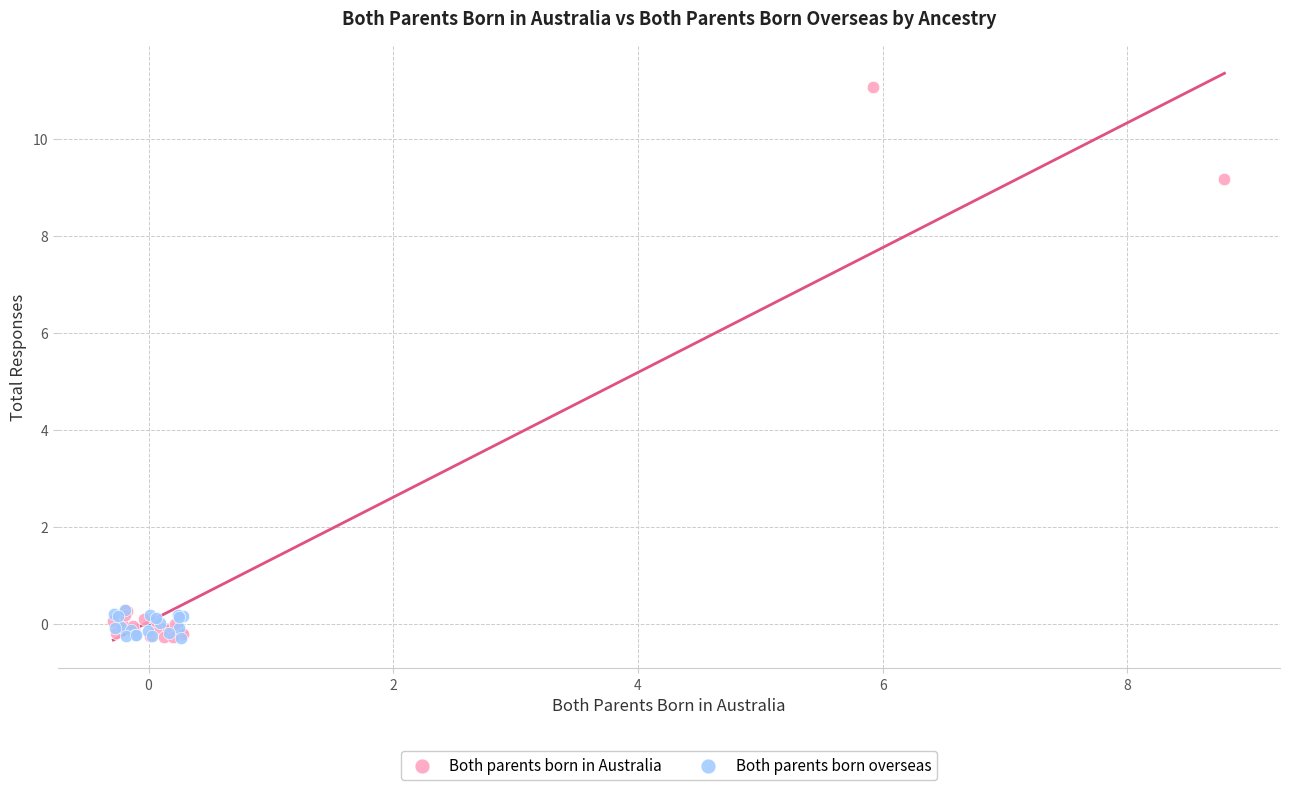

Which series reaches the maximum Y coordinate?

Both parents born in Australia